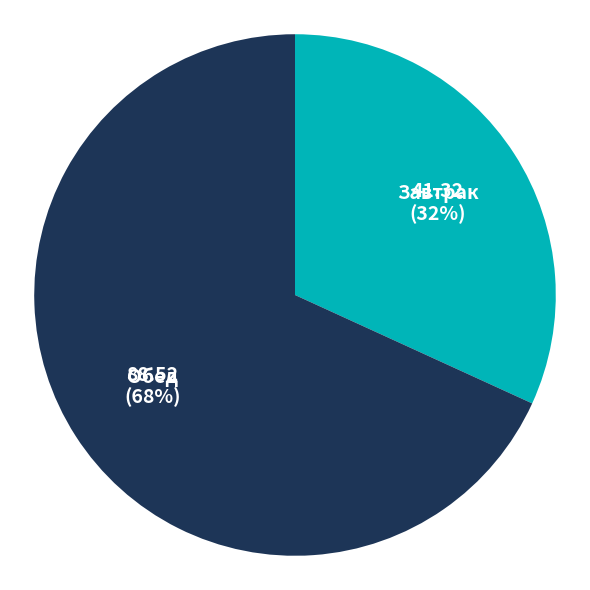

Is it true that Обед is 68% of the pie?

True